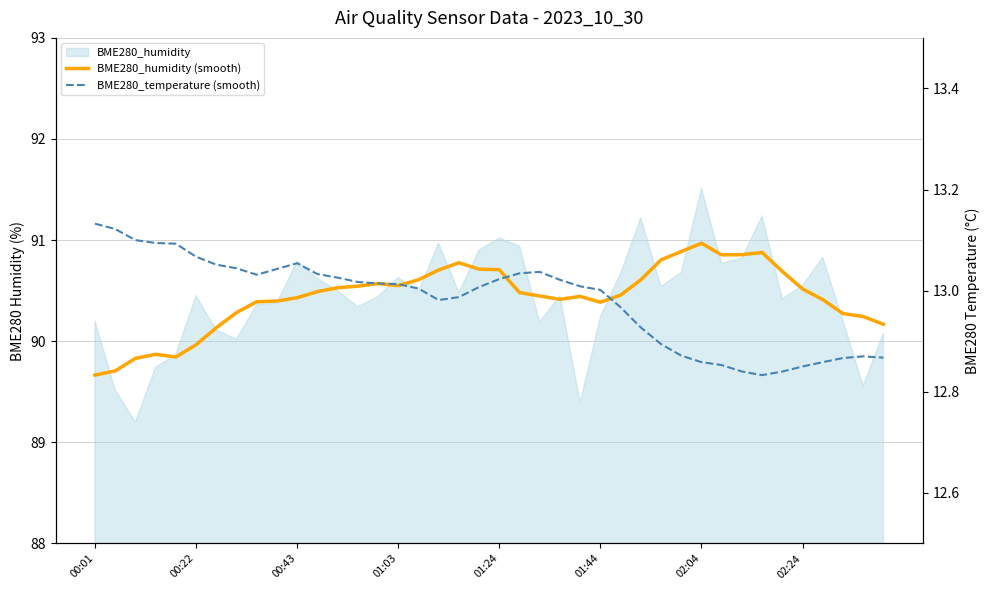

At which label does BME280_temperature (smooth) first exceed 13?

00:01